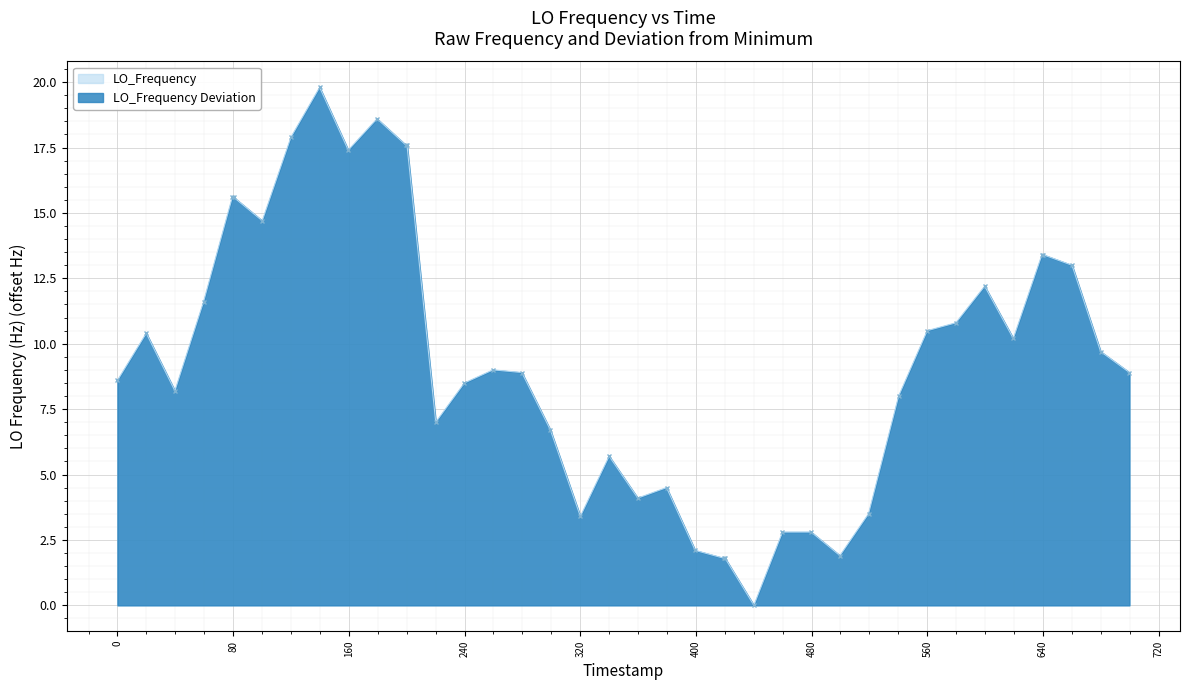

True or false: there are more than 0 points higher than both neighbors.

True